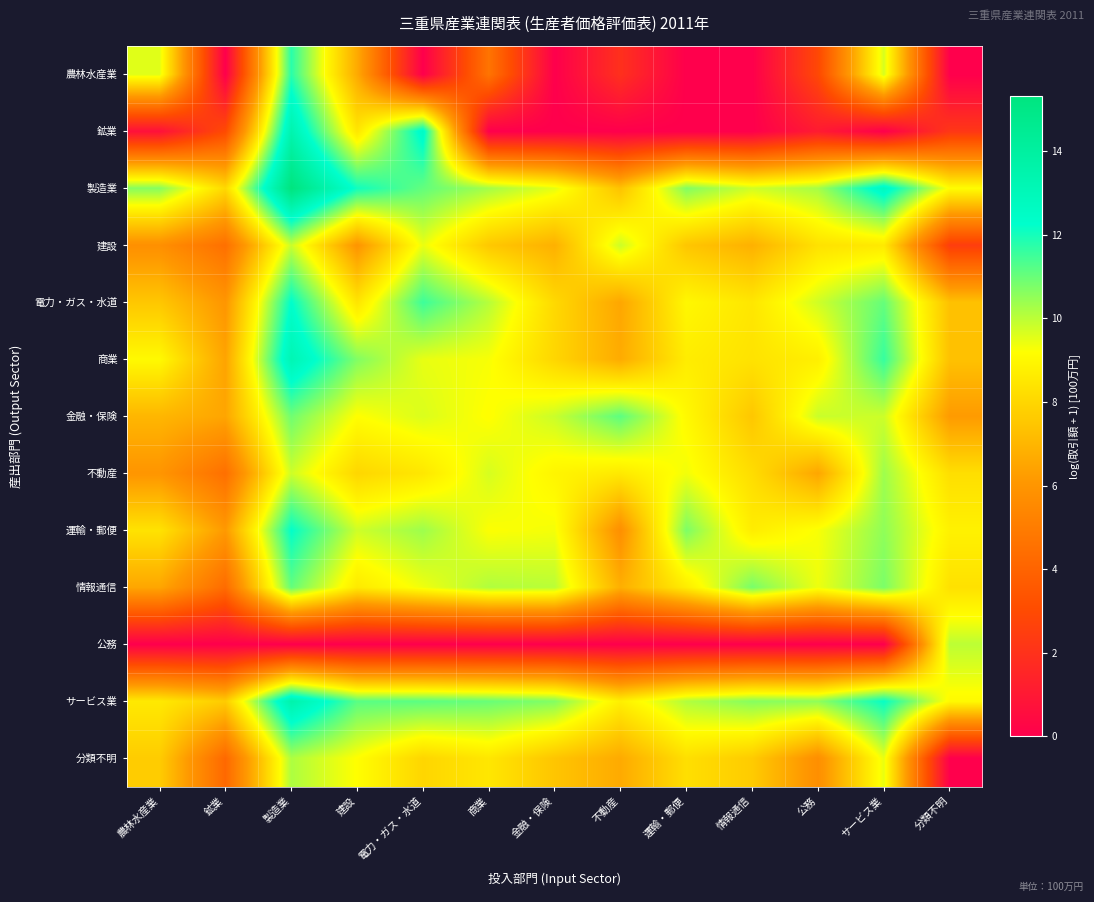

Reading right to left, extract all data points from this chart.

農林水産業: 分類不明=0.0	サービス業=9.7	公務=2.9	情報通信=0.0	運輸・郵便=0.0	不動産=1.9	金融・保険=0.0	商業=4.7	電力・ガス・水道=0.0	建設=6.7	製造業=11.8	鉱業=0.0	農林水産業=9.6
鉱業: 分類不明=2.2	サービス業=0.0	公務=1.1	情報通信=0.0	運輸・郵便=0.0	不動産=0.0	金融・保険=0.0	商業=0.0	電力・ガス・水道=12.6	建設=8.5	製造業=13.4	鉱業=3.0	農林水産業=0.7
製造業: 分類不明=9.1	サービス業=12.8	公務=10.3	情報通信=9.7	運輸・郵便=10.7	不動産=7.4	金融・保険=9.5	商業=10.3	電力・ガス・水道=11.1	建設=12.1	製造業=15.3	鉱業=8.1	農林水産業=10.6
建設: 分類不明=2.5	サービス業=8.6	公務=8.3	情報通信=6.9	運輸・郵便=7.5	不動産=9.8	金融・保険=6.9	商業=7.6	電力・ガス・水道=9.4	建設=6.0	製造業=9.8	鉱業=4.5	農林水産業=5.8
電力・ガス・水道: 分類不明=7.3	サービス業=11.0	公務=9.8	情報通信=8.5	運輸・郵便=9.0	不動産=6.6	金融・保険=8.1	商業=10.1	電力・ガス・水道=11.5	建設=8.4	製造業=12.3	鉱業=6.0	農林水産業=7.5
商業: 分類不明=7.3	サービス業=11.6	公務=8.7	情報通信=8.4	運輸・郵便=8.7	不動産=6.7	金融・保険=8.0	商業=9.3	電力・ガス・水道=9.5	建設=10.7	製造業=13.2	鉱業=6.5	農林水産業=9.0
金融・保険: 分類不明=6.2	サービス業=9.8	公務=9.8	情報通信=7.5	運輸・郵便=9.0	不動産=11.1	金融・保険=9.8	商業=9.2	電力・ガス・水道=9.6	建設=9.2	製造業=10.9	鉱業=6.5	農林水産業=7.0
不動産: 分類不明=8.2	サービス業=10.3	公務=6.5	情報通信=8.2	運輸・郵便=9.3	不動産=8.5	金融・保険=8.9	商業=9.7	電力・ガス・水道=8.5	建設=8.0	製造業=9.8	鉱業=4.5	農林水産業=6.0
運輸・郵便: 分類不明=8.8	サービス業=10.5	公務=9.3	情報通信=8.7	運輸・郵便=10.7	不動産=5.8	金融・保険=9.3	商業=9.2	電力・ガス・水道=10.4	建設=9.8	製造業=12.2	鉱業=6.1	農林水産業=8.4
情報通信: 分類不明=8.3	サービス業=10.8	公務=9.4	情報通信=10.8	運輸・郵便=8.6	不動産=6.8	金融・保険=10.0	商業=10.1	電力・ガス・水道=9.4	建設=8.6	製造業=11.1	鉱業=4.3	農林水産業=6.6
公務: 分類不明=10.0	サービス業=0.0	公務=0.0	情報通信=0.0	運輸・郵便=0.0	不動産=0.0	金融・保険=0.0	商業=0.0	電力・ガス・水道=0.0	建設=0.0	製造業=0.0	鉱業=0.0	農林水産業=0.0
サービス業: 分類不明=9.0	サービス業=12.2	公務=10.5	情報通信=10.6	運輸・郵便=10.1	不動産=8.7	金融・保険=10.7	商業=11.0	電力・ガス・水道=11.1	建設=11.2	製造業=13.5	鉱業=7.7	農林水産業=8.5
分類不明: 分類不明=0.0	サービス業=9.4	公務=5.7	情報通信=7.7	運輸・郵便=8.2	不動産=6.7	金融・保険=7.5	商業=8.5	電力・ガス・水道=8.0	建設=9.2	製造業=10.2	鉱業=4.2	農林水産業=7.7